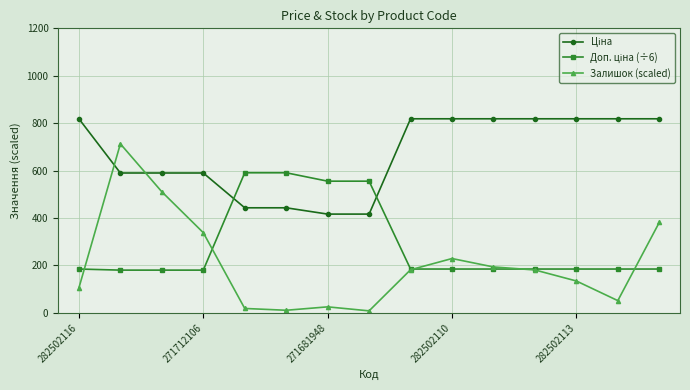

What is the value of the Залишок (scaled) point at the 2nd from the left?

712.8